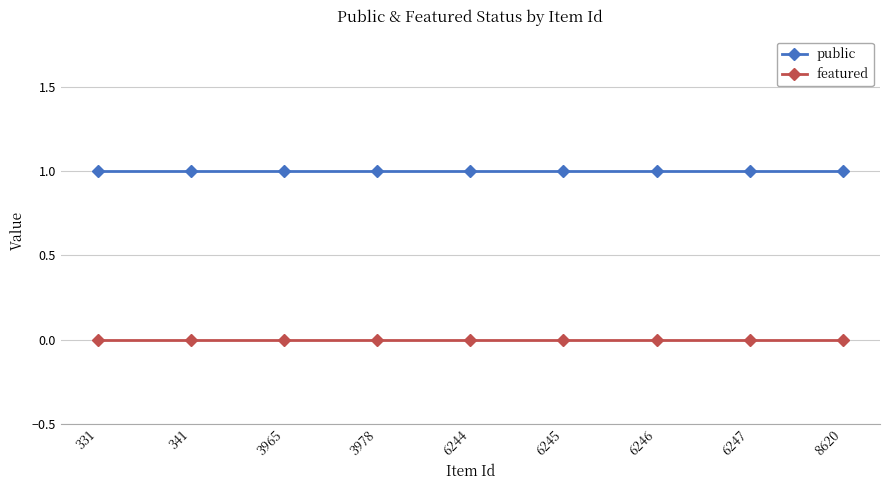

What is the sum of all public values?

9